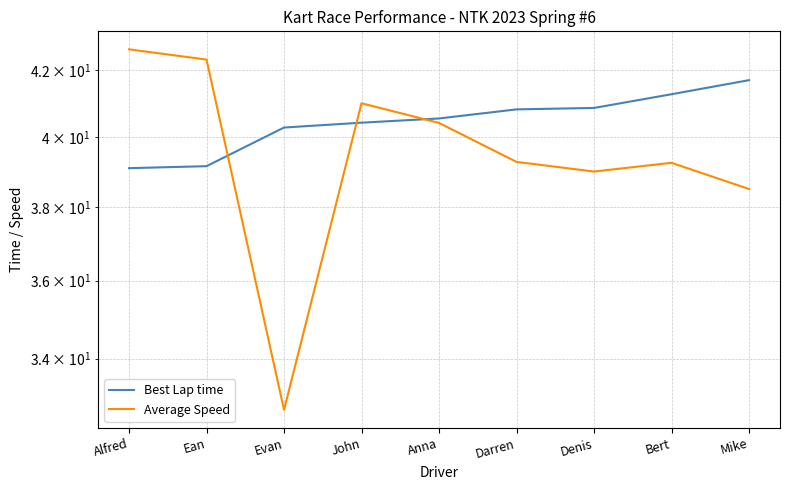

What is the total value across all series at Bert?

80.5